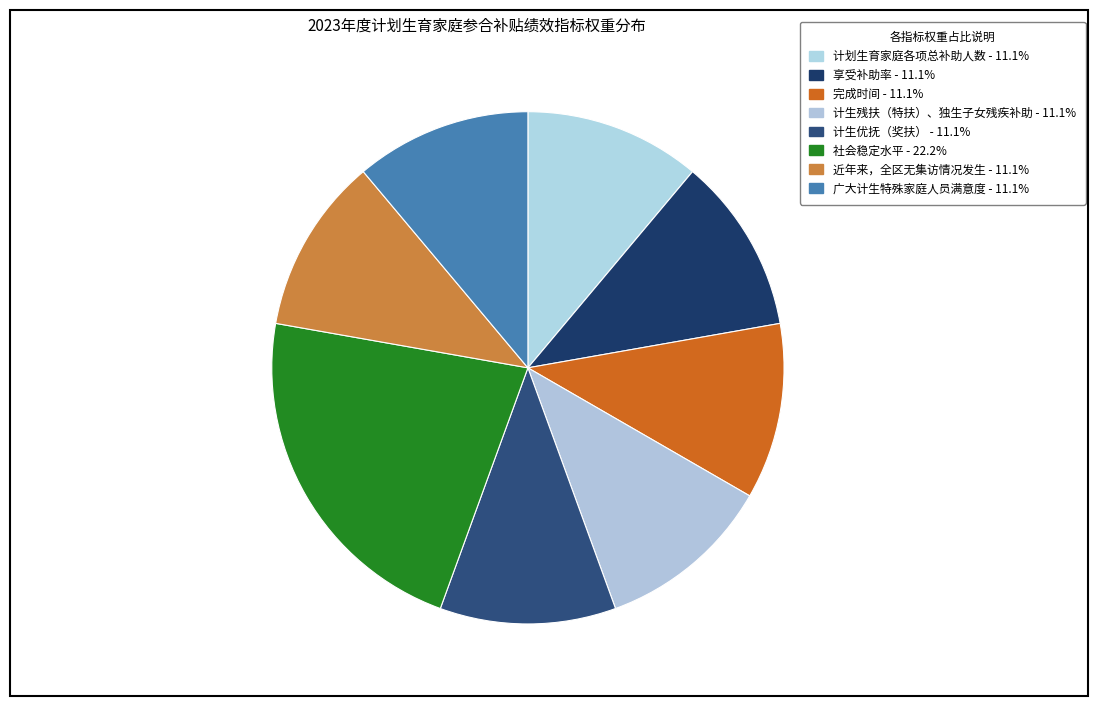

Count the number of slices in the pie.

8